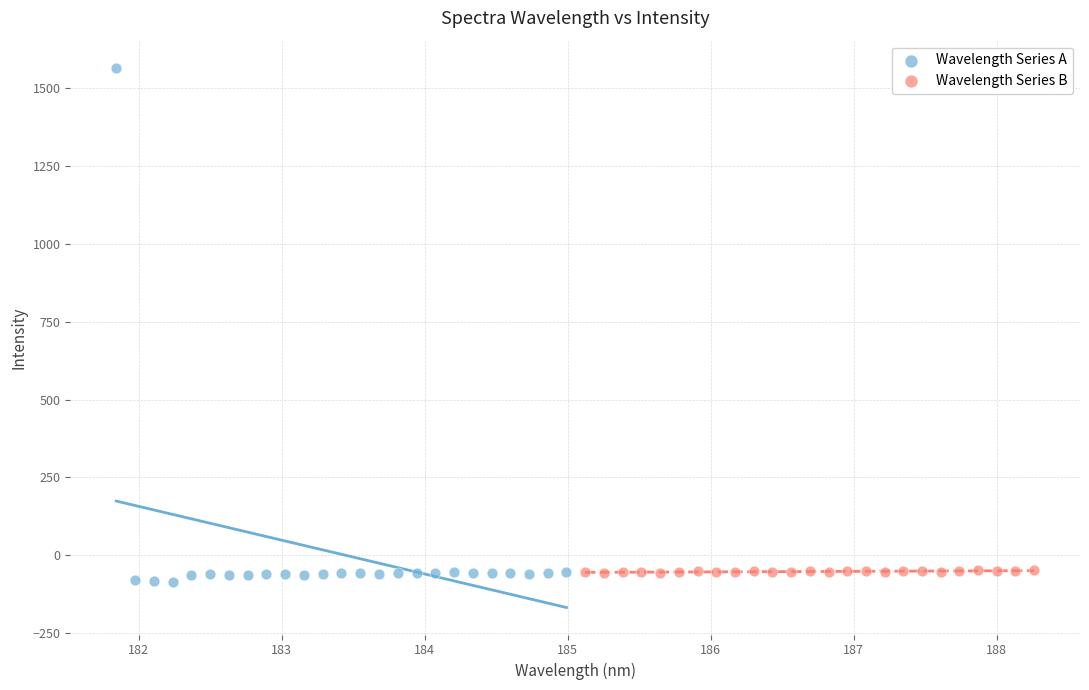

Which series has the widest spread of Y values?

Wavelength Series A